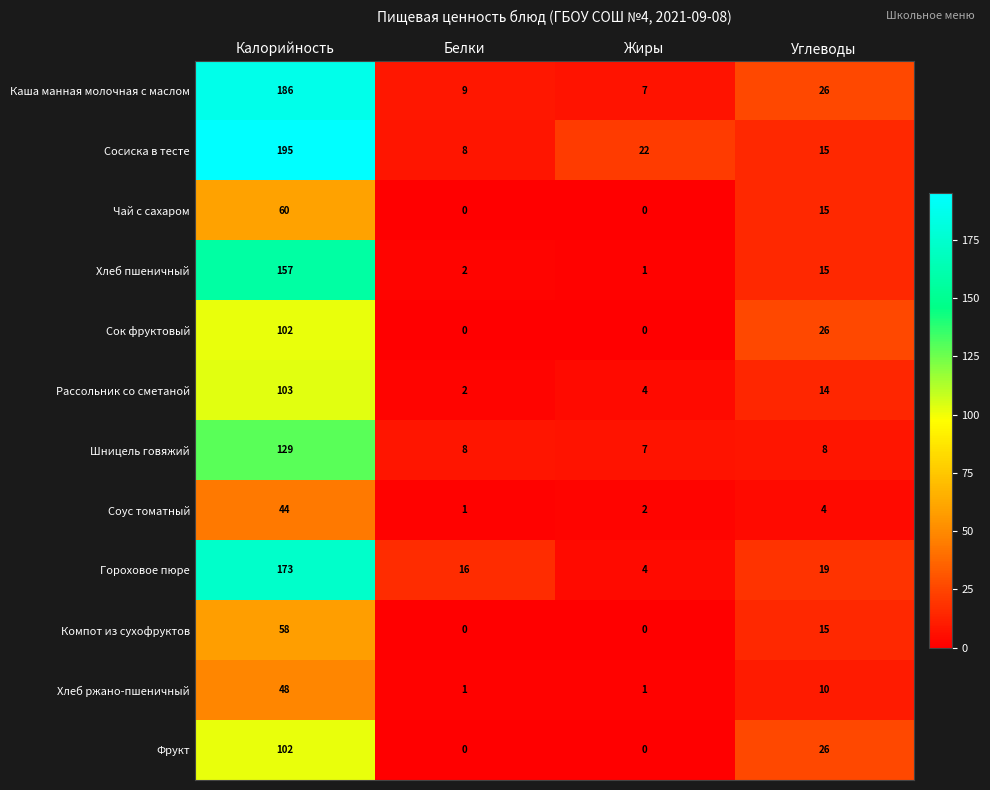

The value of Каша манная молочная с маслом at Углеводы is 26. True or false?

True